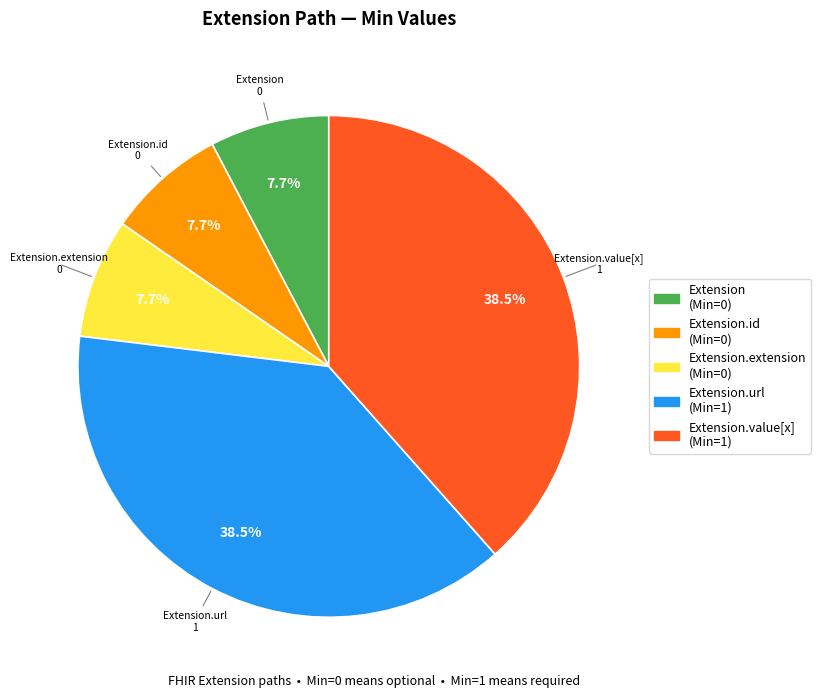

Does any single category account for the majority?

No